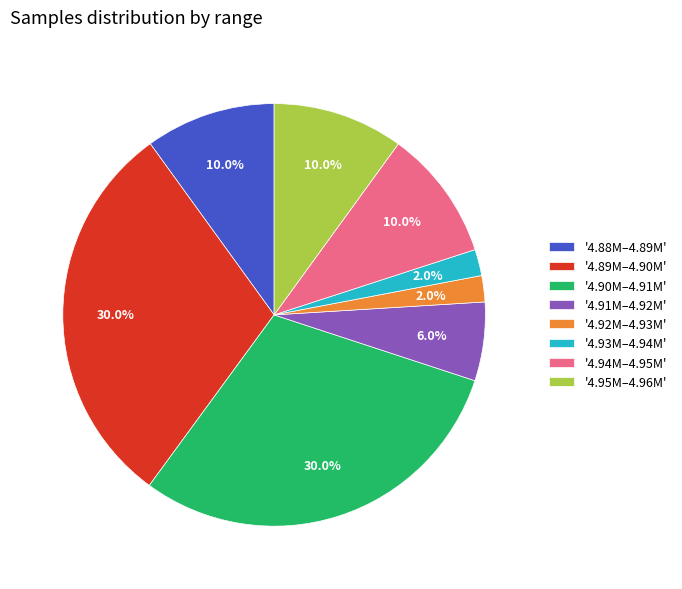

What is the total percentage of '4.94M–4.95M' and '4.93M–4.94M'?

12.0%